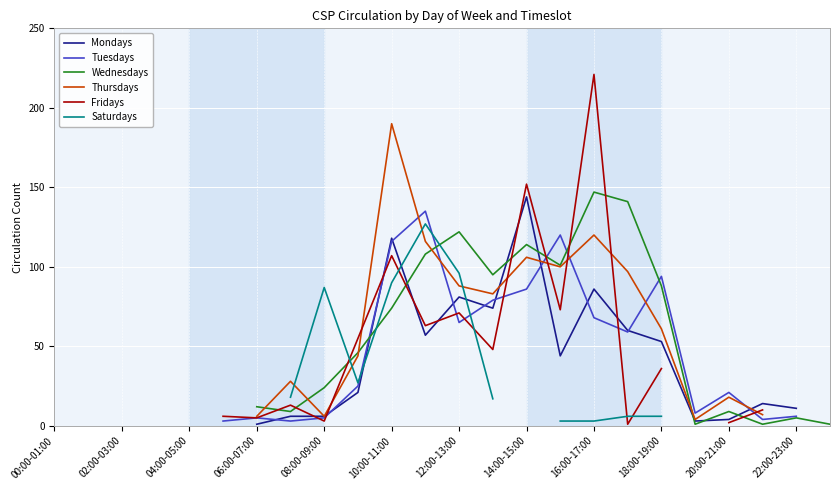

What are all the series names shown in the legend?

Mondays, Tuesdays, Wednesdays, Thursdays, Fridays, Saturdays